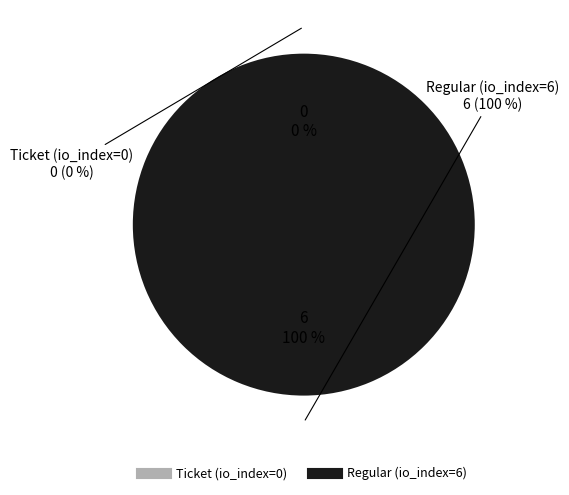

How many segments does this pie chart have?

2